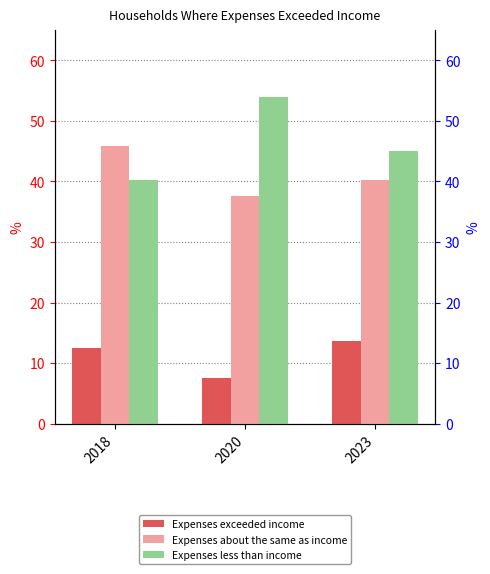

How many bars are there in each group?

3